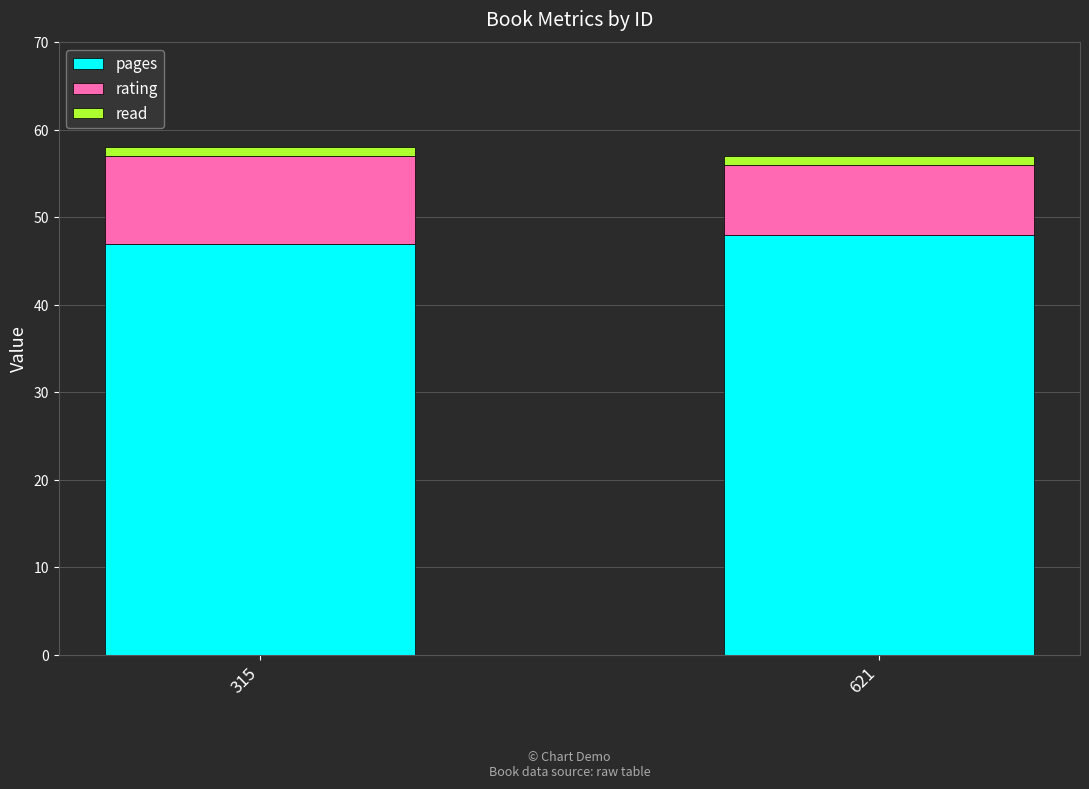

Are the bars horizontal?

No